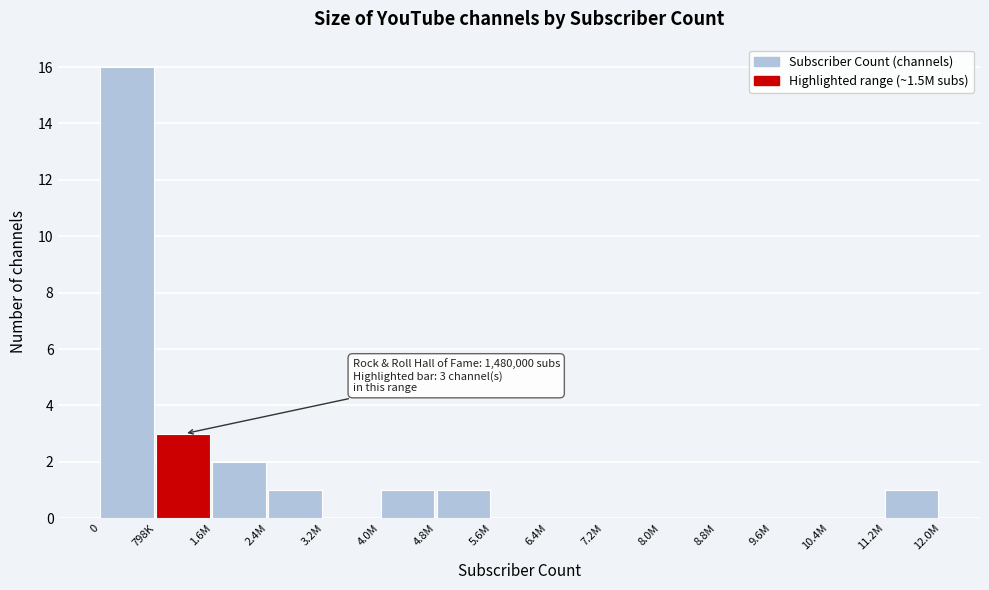

Reading left to right, list all the values displayed in this chart.

0=16	798K=3	1.6M=2	2.4M=1	3.2M=0	4.0M=1	4.8M=1	5.6M=0	6.4M=0	7.2M=0	8.0M=0	8.8M=0	9.6M=0	10.4M=0	11.2M=1